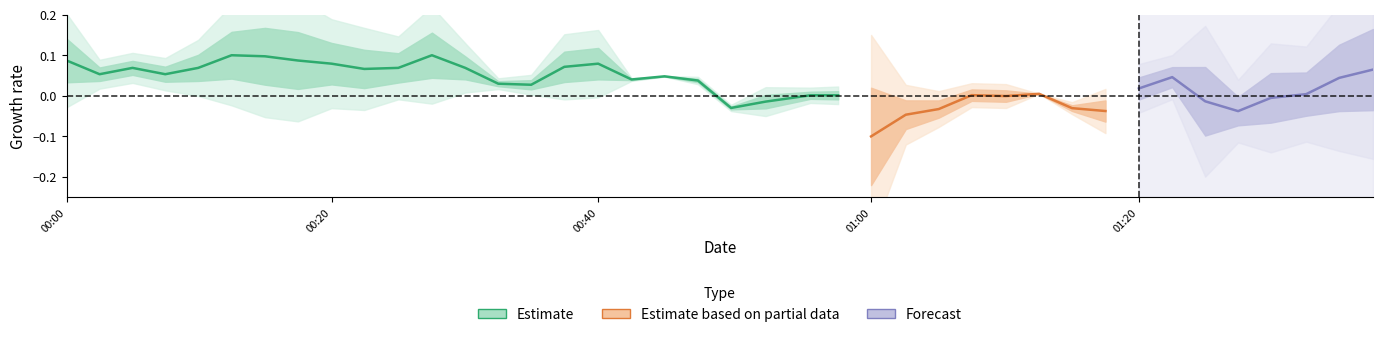

What is the average value?

0.1